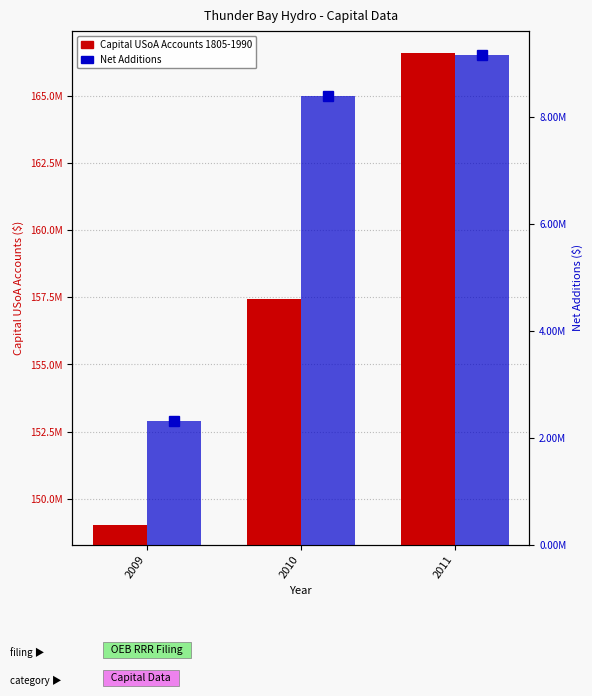

What is the value of the Capital USoA Accounts 1805-1990 bar at the 2nd from the left?

157431302.8